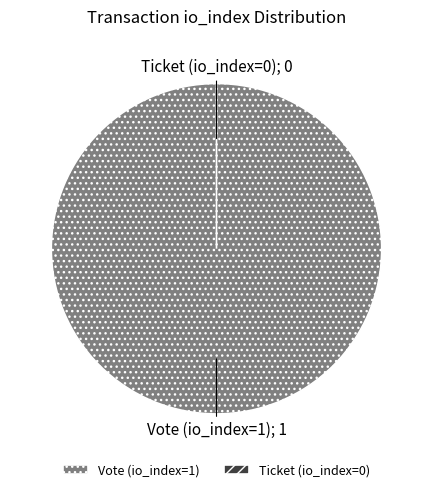

How many segments does this pie chart have?

2